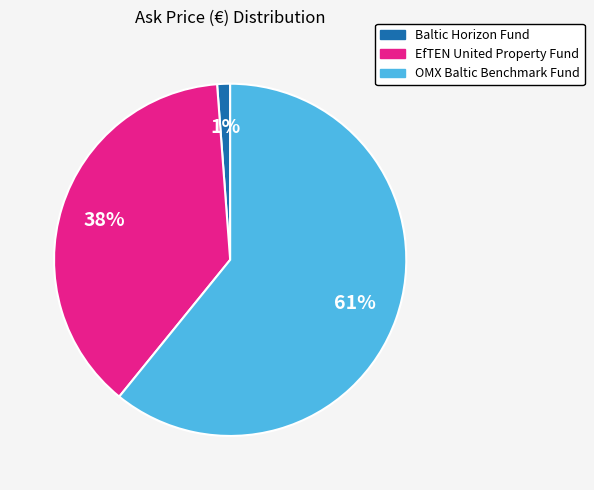

The Baltic Horizon Fund slice represents 12% of the pie. True or false?

False